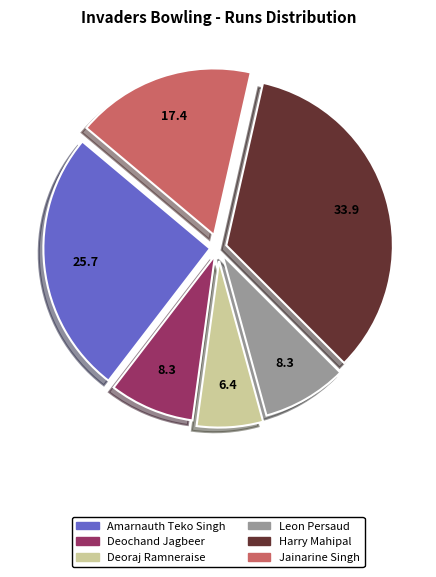

Combined, do Jainarine Singh and Amarnauth Teko Singh account for over 50%?

No